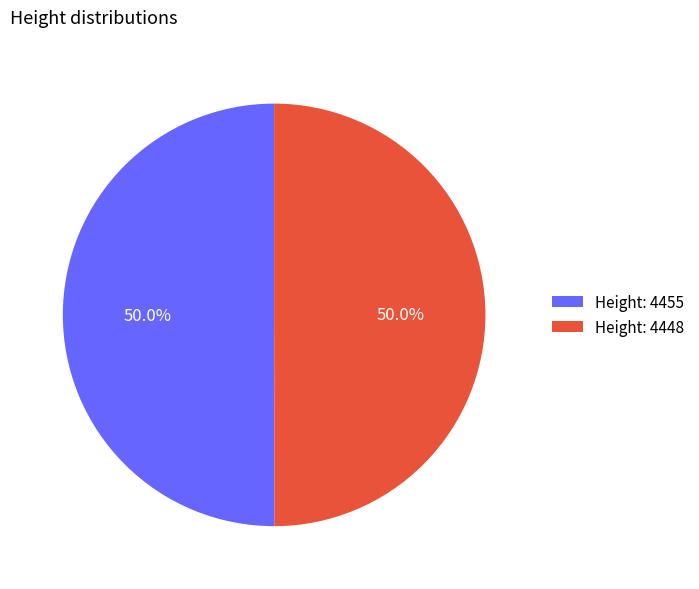

How much of the chart is everything except Height: 4455?

50.0%